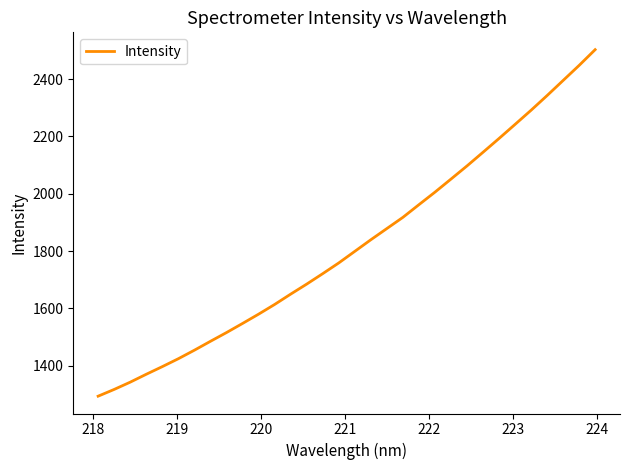

What is the minimum value shown in the chart?

1293.0